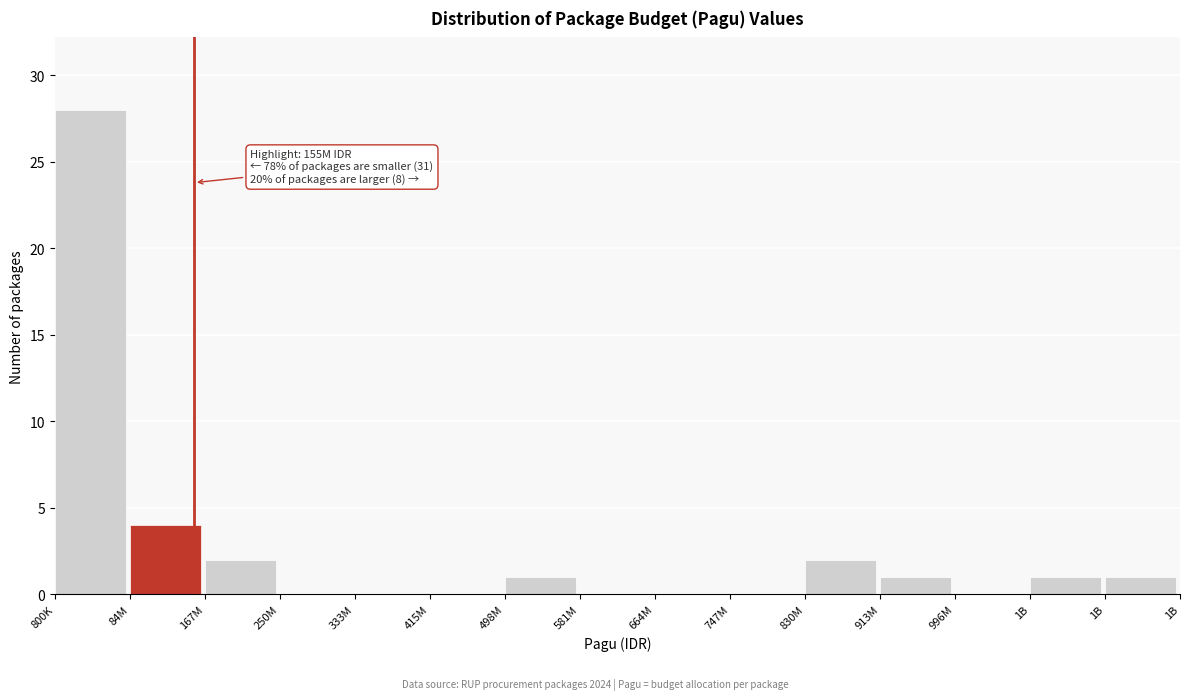

How many categories are shown in the chart?

15